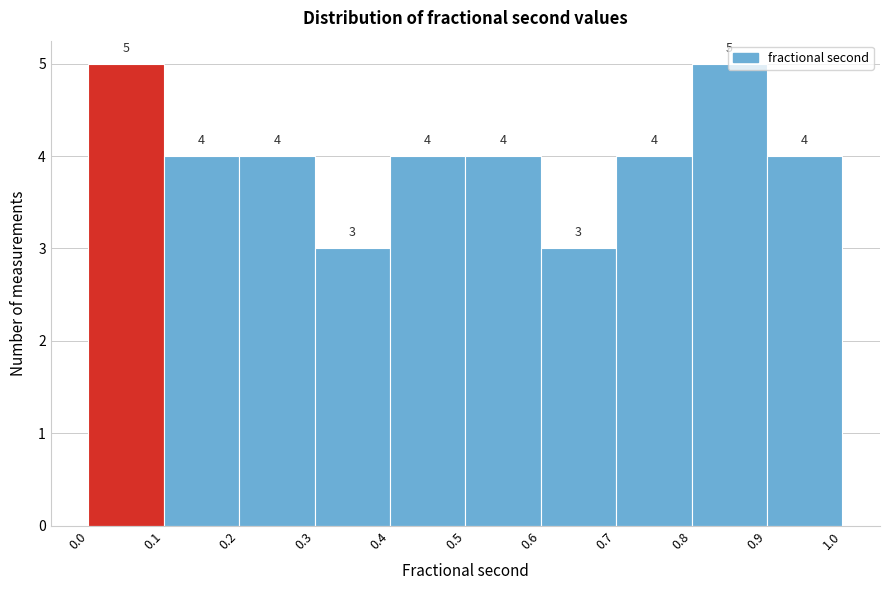

Reading left to right, transcribe this chart: for each bar, give the range it covers on the x-axis and its height.

0.0 to 0.1: 5
0.1 to 0.2: 4
0.2 to 0.3: 4
0.3 to 0.4: 3
0.4 to 0.5: 4
0.5 to 0.6: 4
0.6 to 0.7: 3
0.7 to 0.8: 4
0.8 to 0.9: 5
0.9 to 1.0: 4